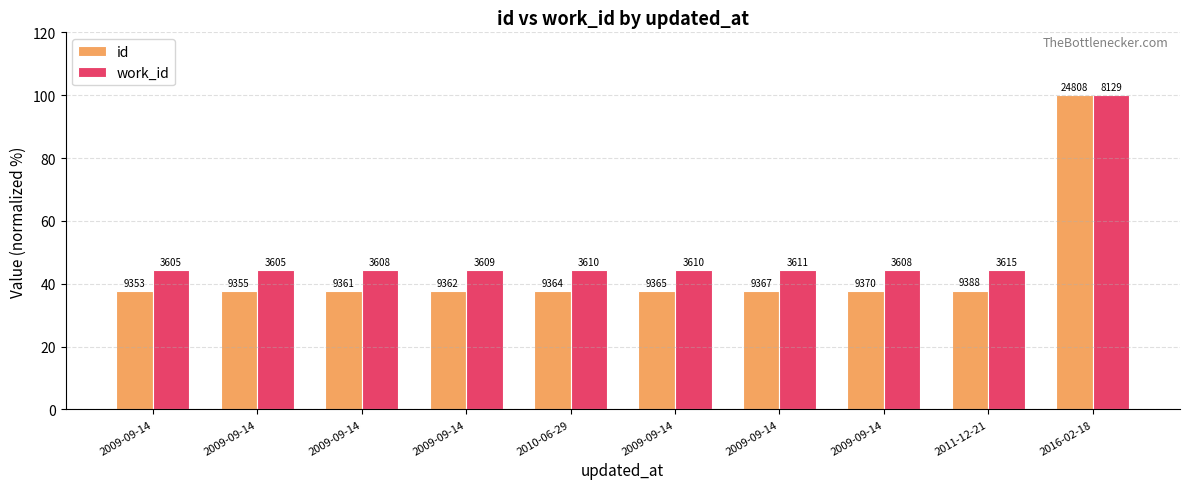

Between 2009-09-14 and 2009-09-14, which series saw the biggest shift?

work_id